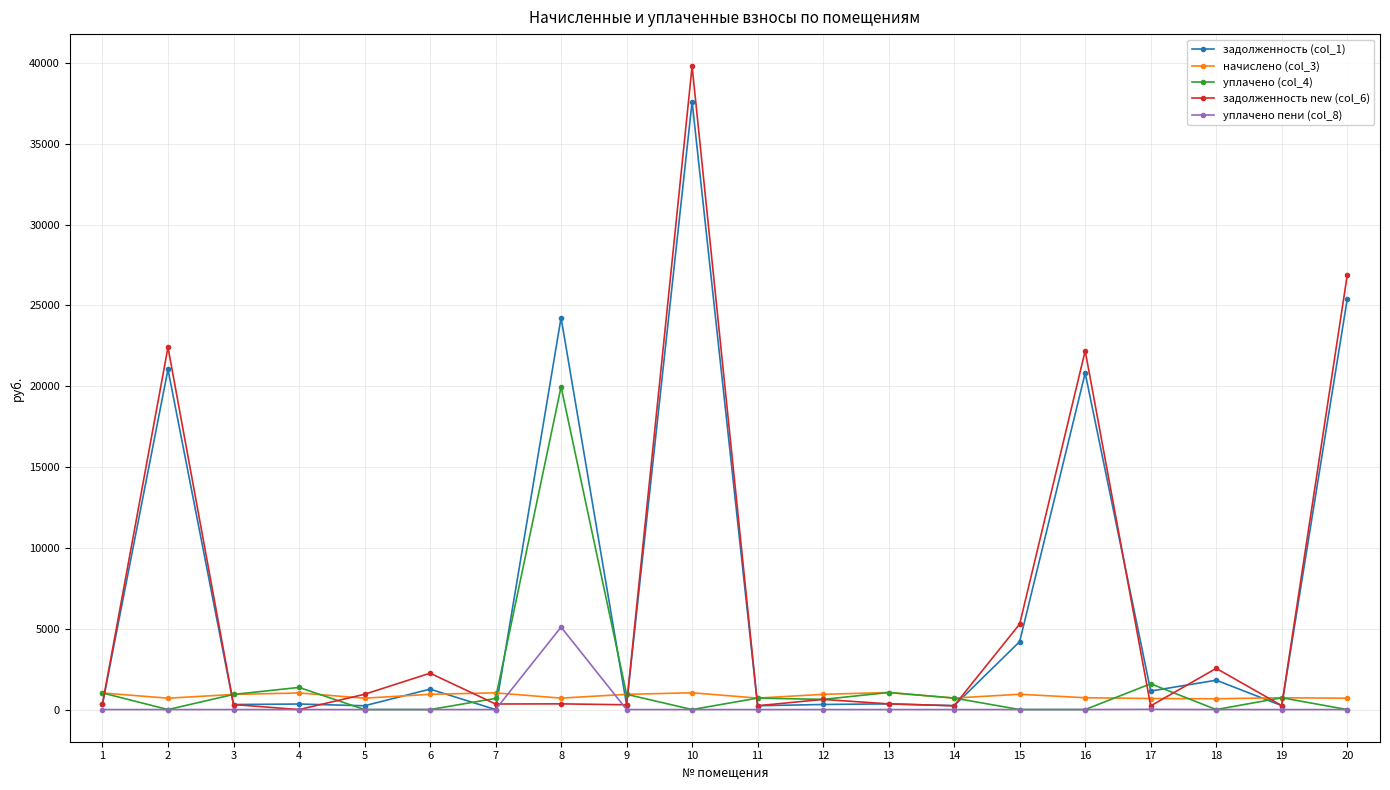

How many data points in задолженность new (col_6) are above 352?

10